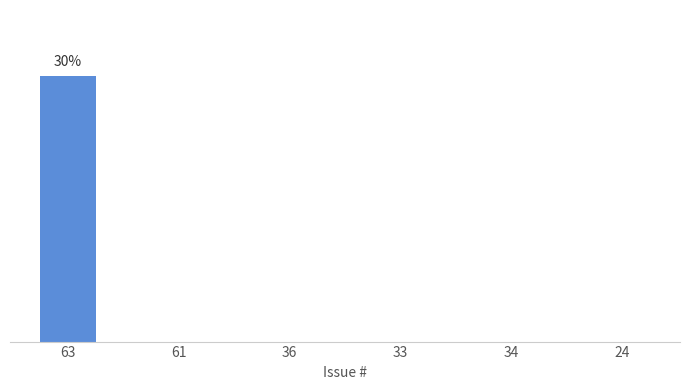

What is the difference between the maximum and minimum values?

30